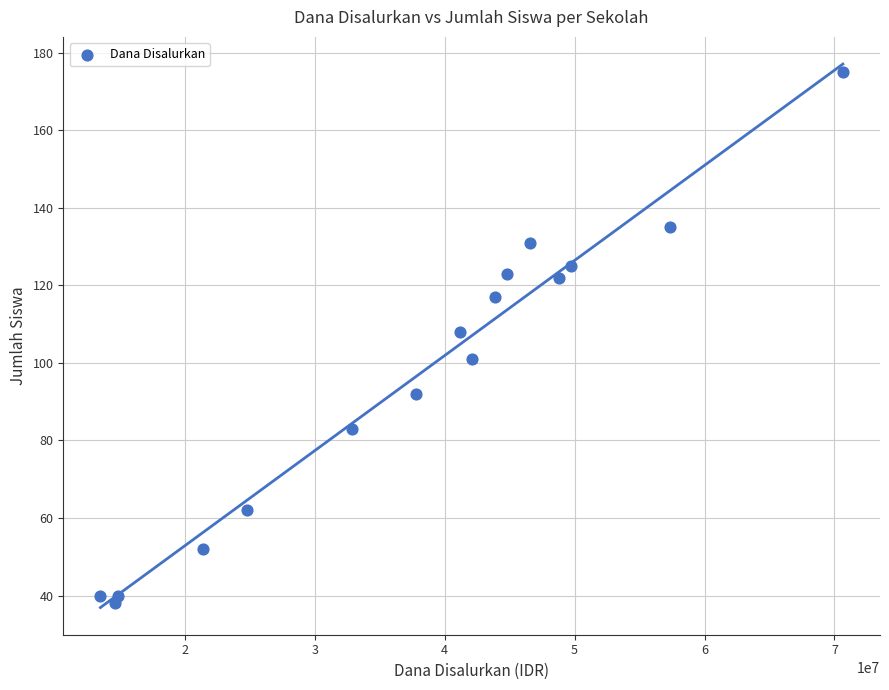

What Y value in the scatter plot is closest to 106?

108